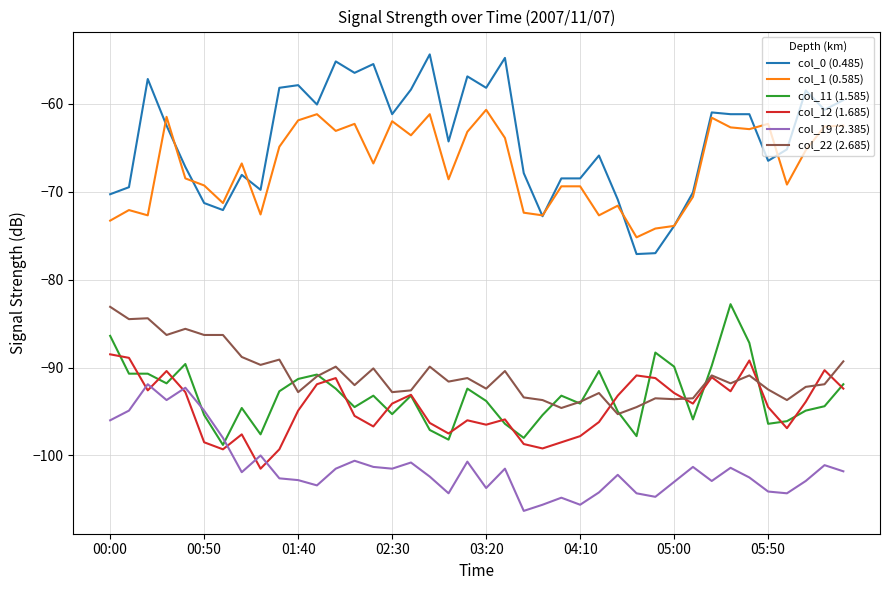

Which series has the largest range (max minus min)?

col_0 (0.485)